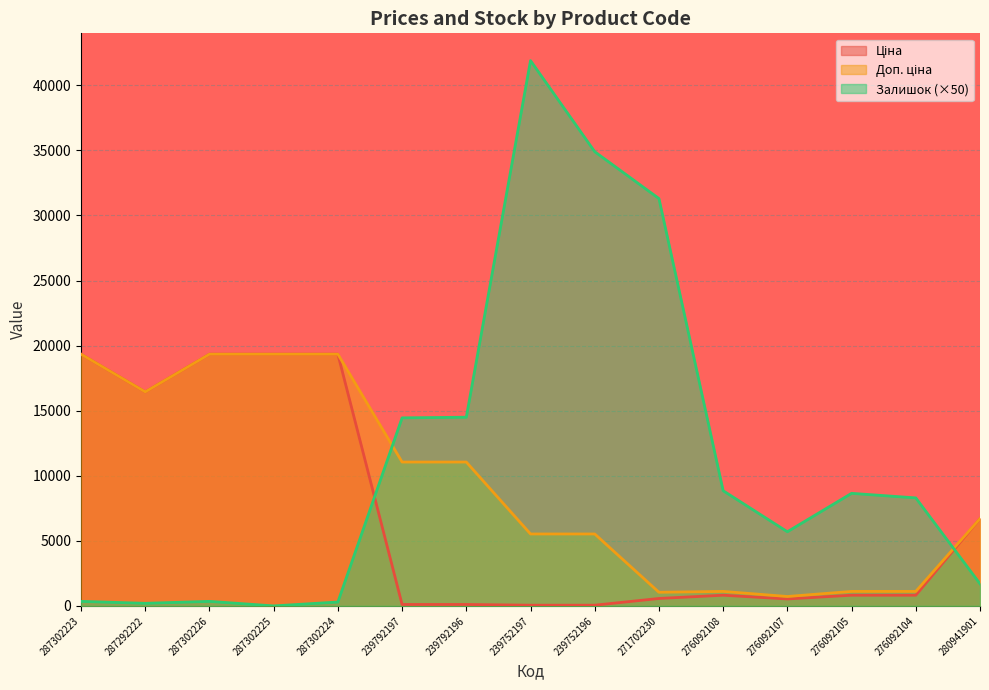

After their last crossing, which series has the higher values: Ціна or Залишок?

Ціна